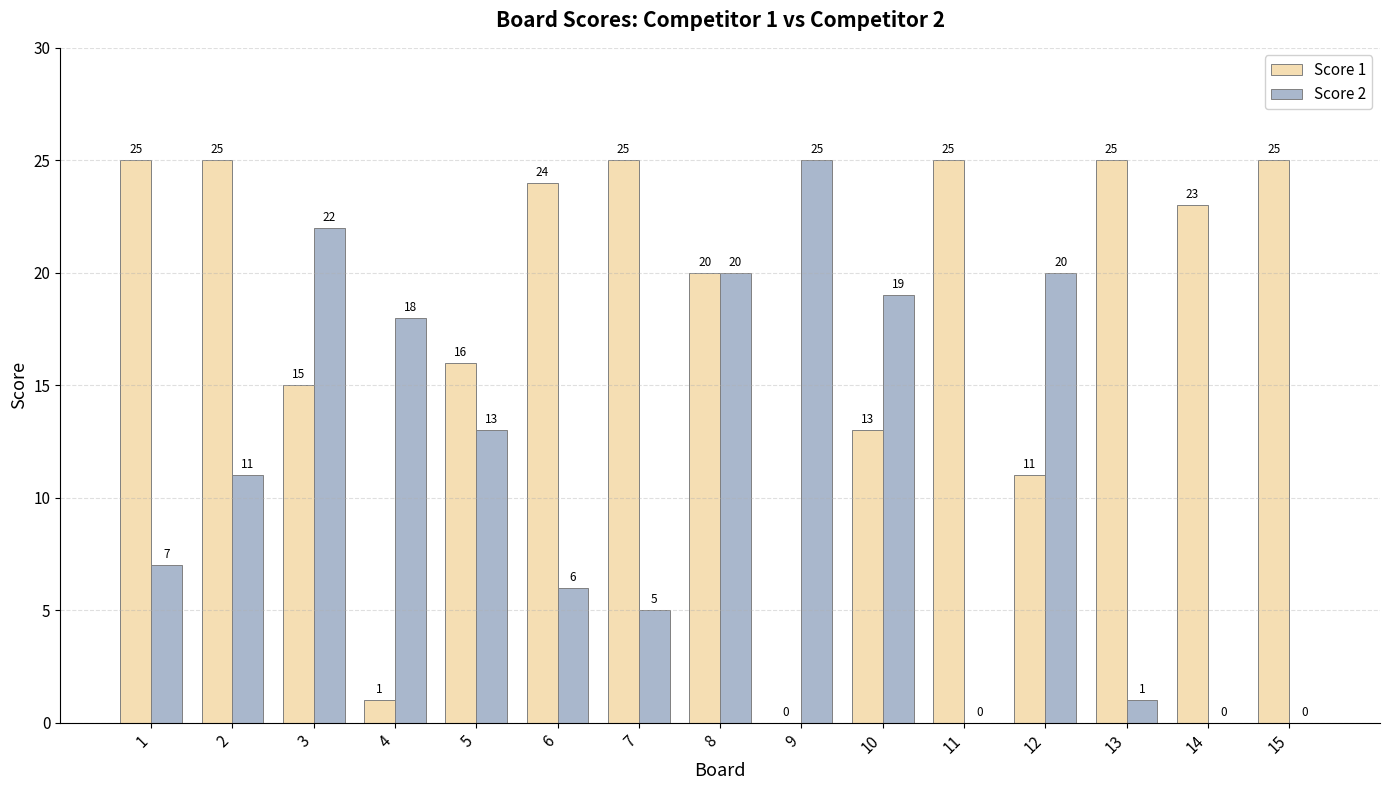

What is the highest value of the Score 1 series?

25